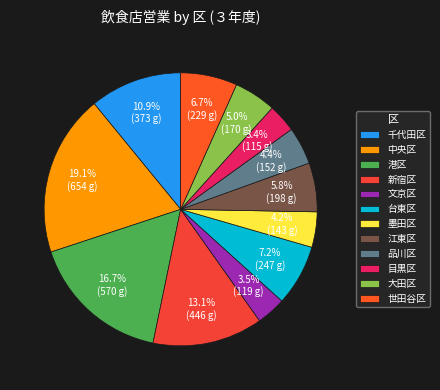

To the nearest percent, what portion does 港区 represent?

17%